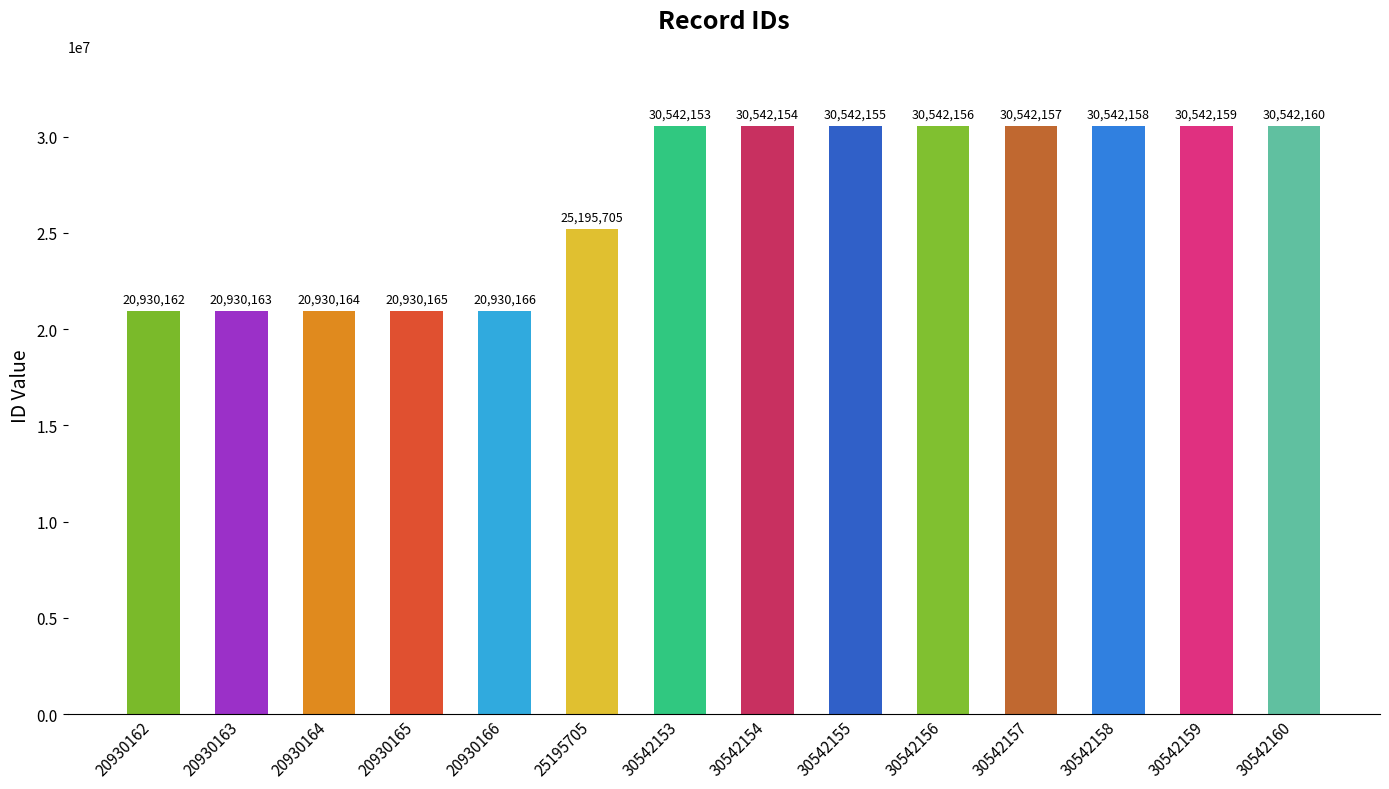

What is the minimum value shown in the chart?

20930162